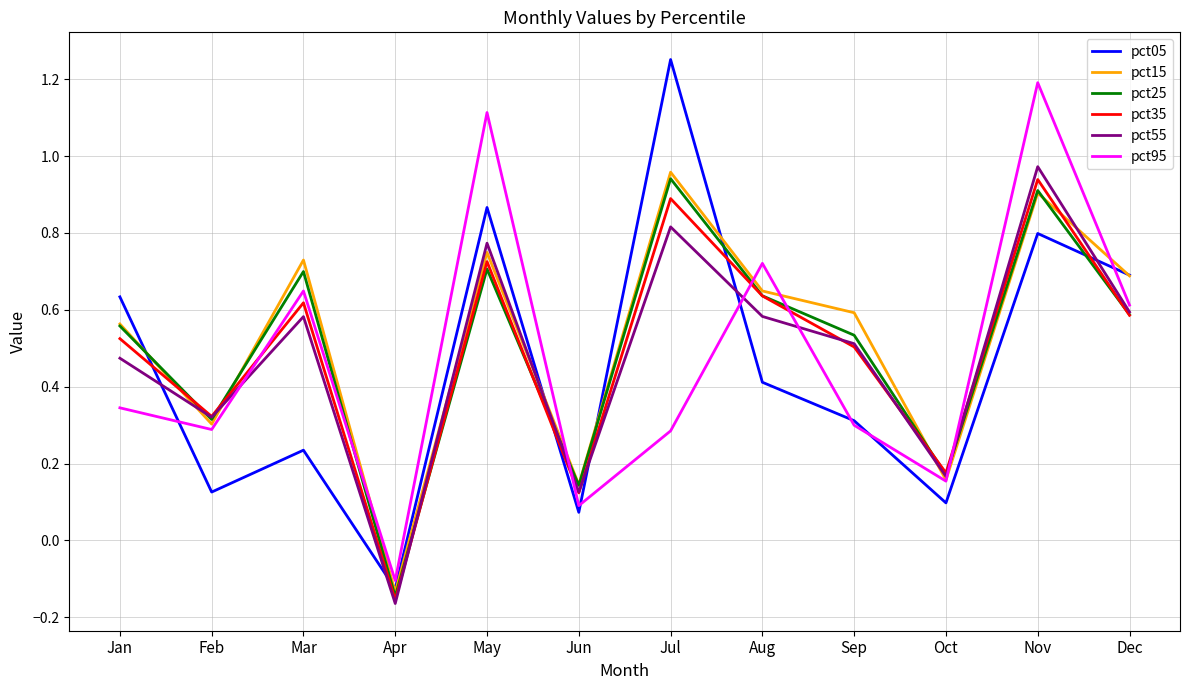

Which series ends up on top after the final intersection of pct95 and pct15?

pct15